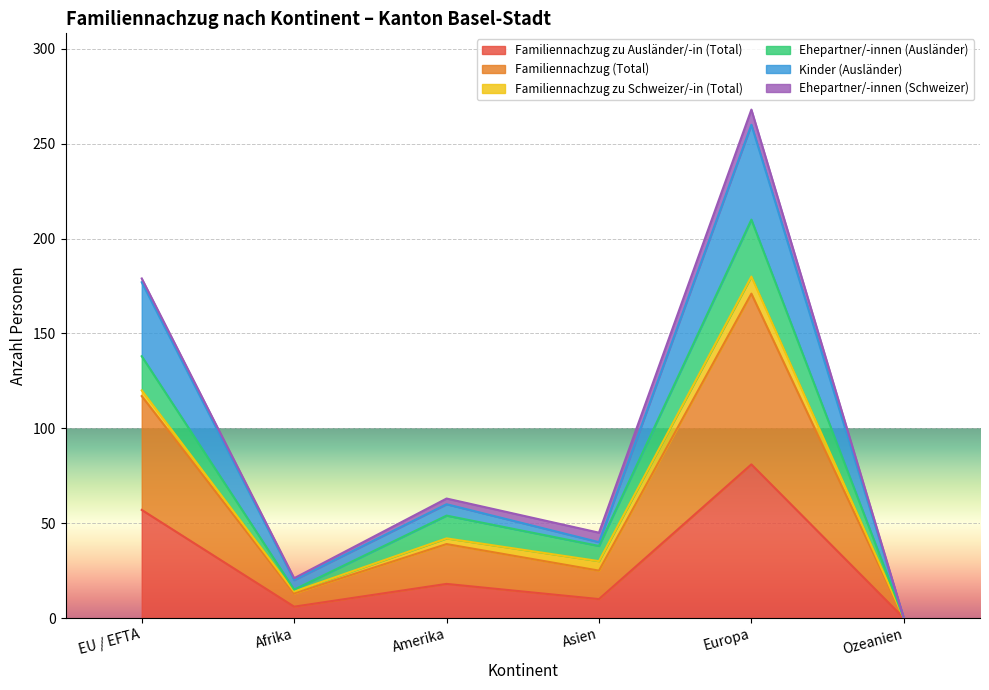

Which series changed the most between Afrika and Asien?

Ehepartner/-innen (Ausländer)